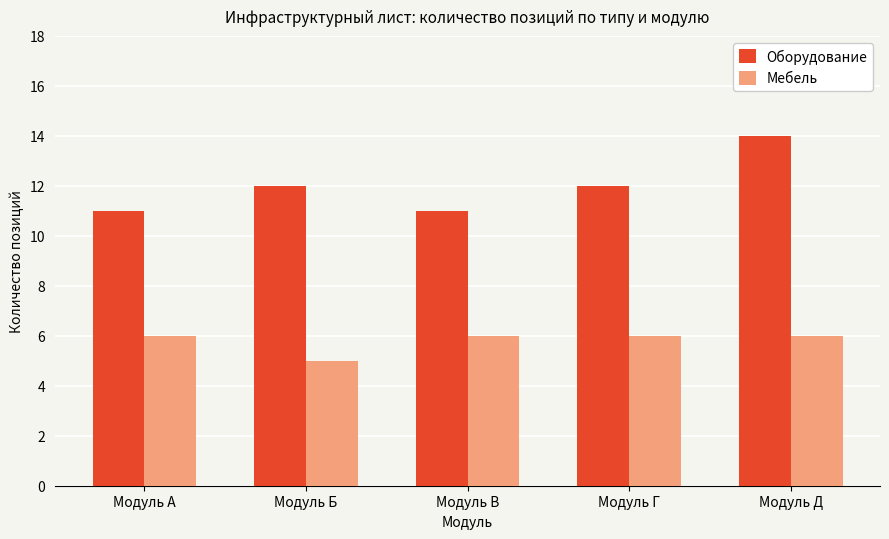

List the series in order of their overall mean, lowest first.

Мебель, Оборудование